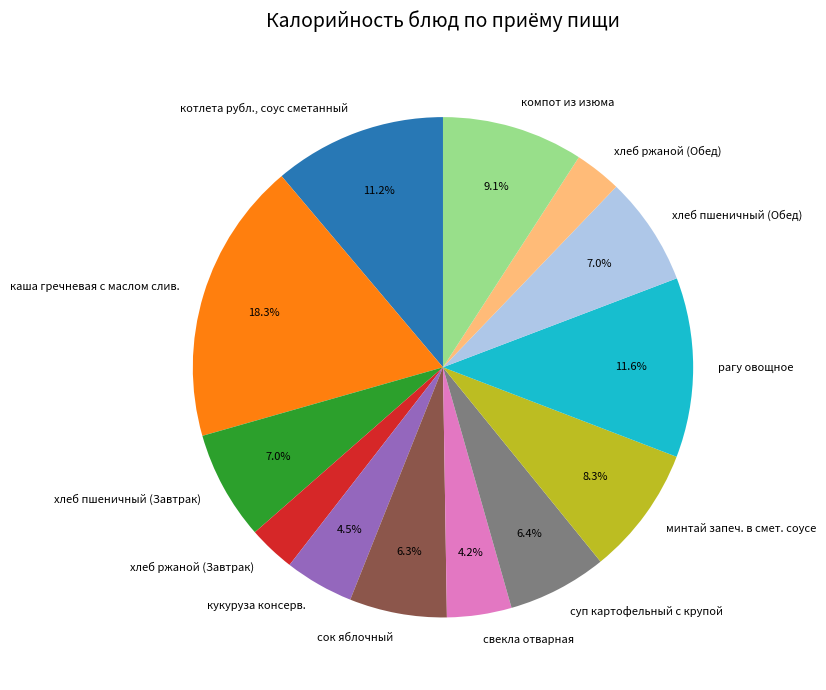

What is the ratio of the value at суп картофельный с крупой to the value at хлеб пшеничный (Обед)?

0.9